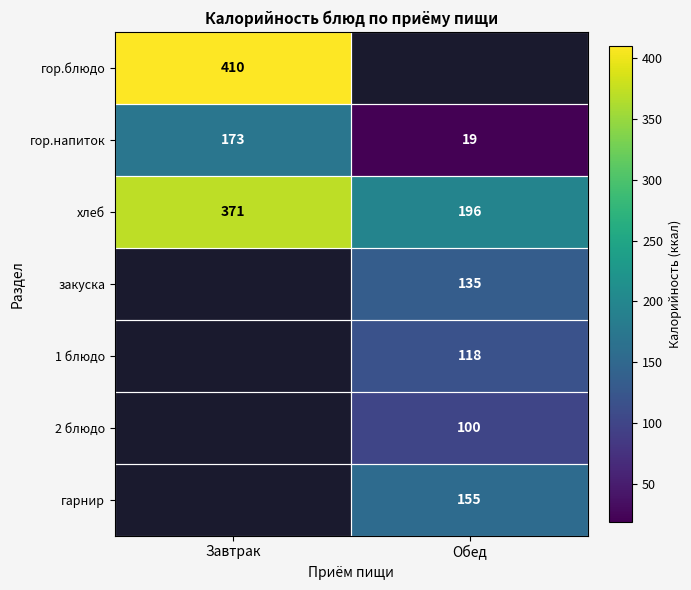

Rank the categories by гор.напиток value from lowest to highest.

Обед, Завтрак